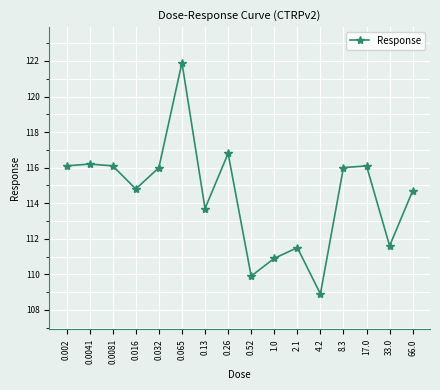

Is it true that the value at 0.002 is 41.0?

False